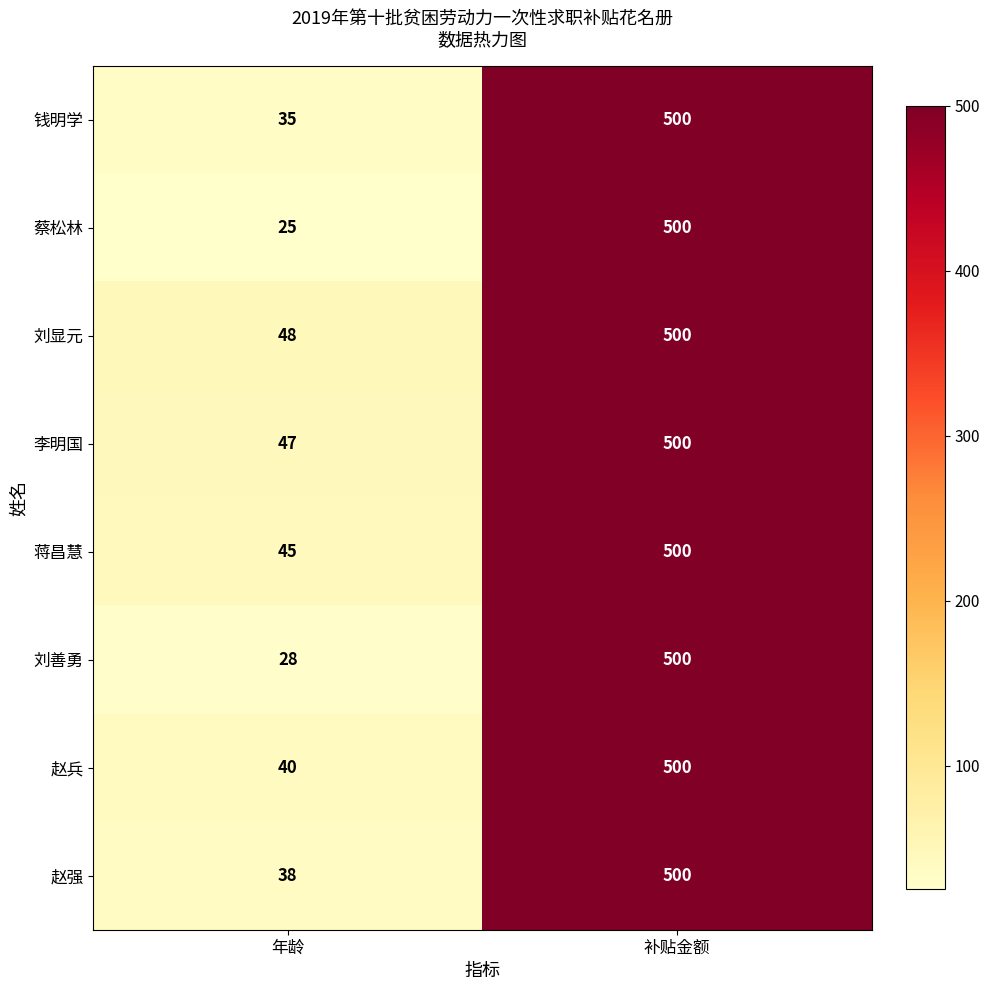

What is the total value across all series at 补贴金额?

4000